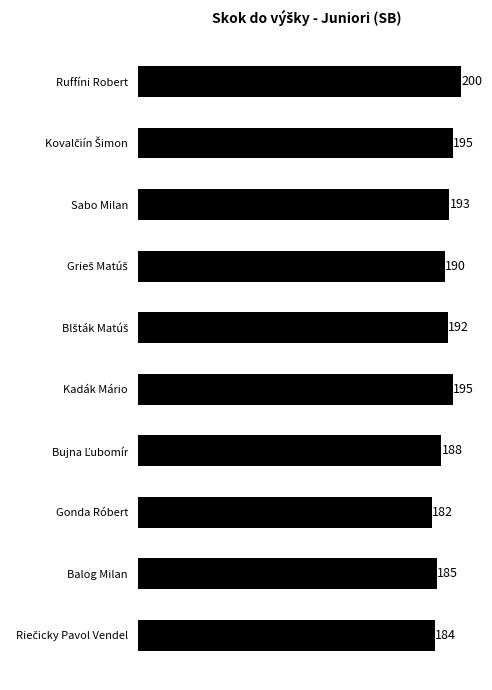

Reading top to bottom, what are all the values shown in this chart?

200	195	193	190	192	195	188	182	185	184